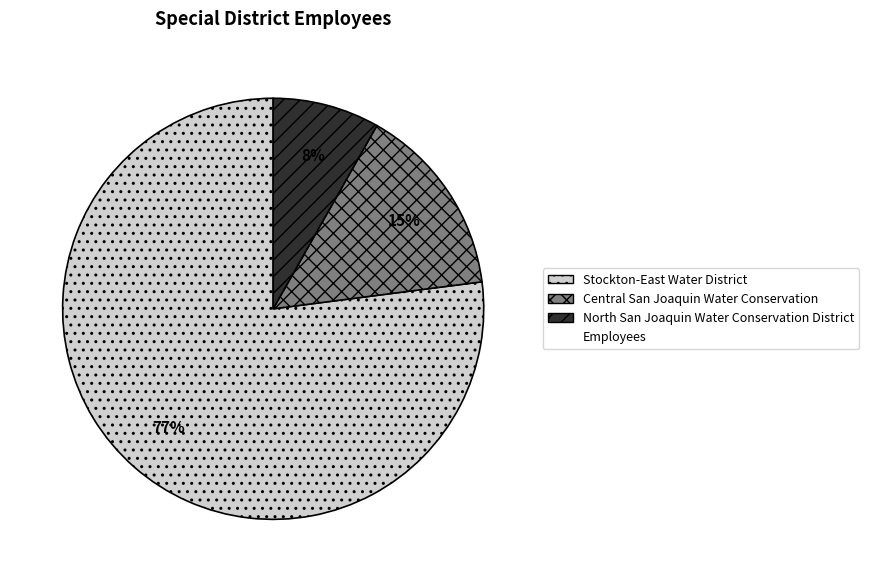

Is there a majority slice in this chart?

Yes